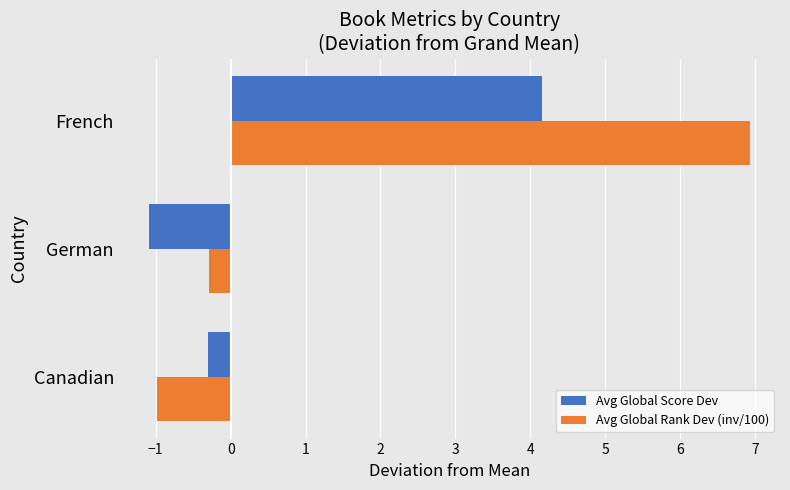

At how many categories does at least one series exceed 0?

1